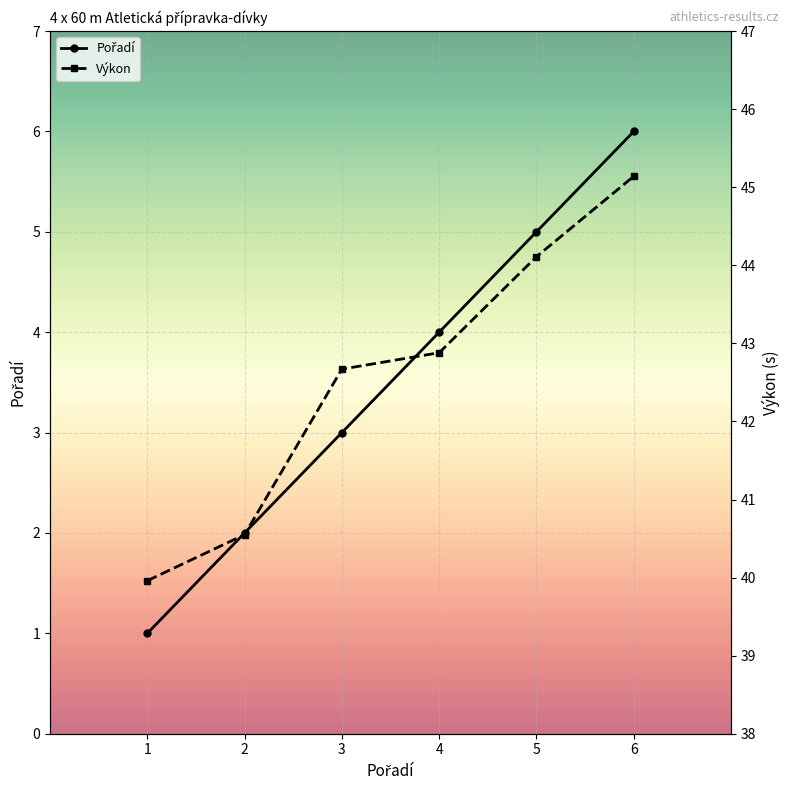

True or false: Pořadí and Výkon intersect in this chart.

False